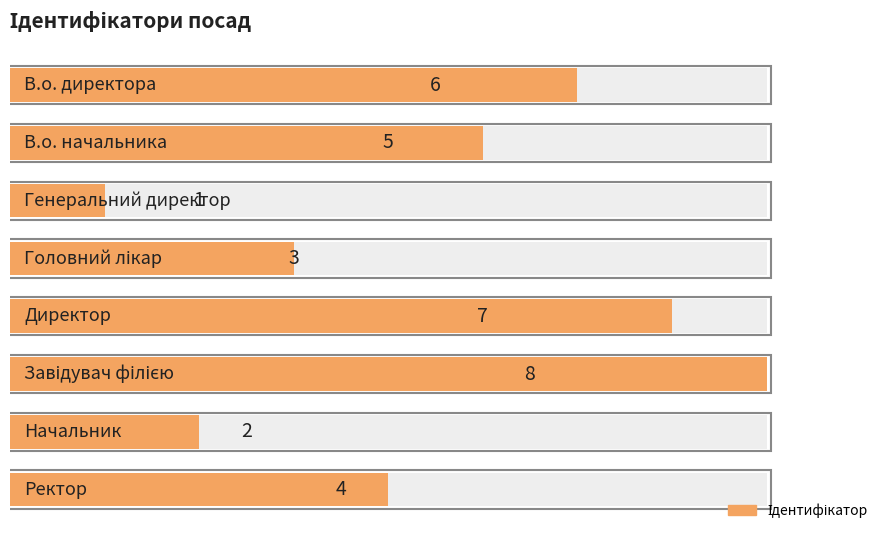

What is the sum of the values at 1 and 4?

12